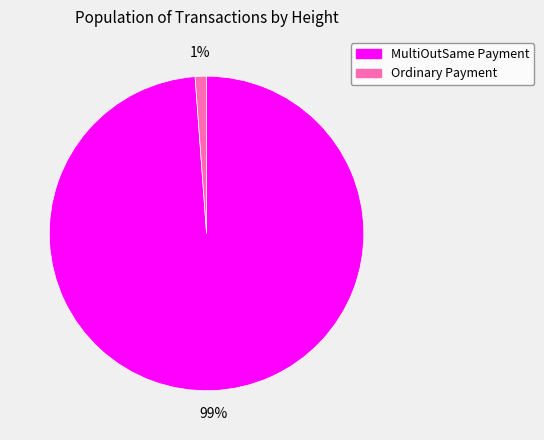

Between Ordinary Payment and MultiOutSame Payment, which is larger?

MultiOutSame Payment